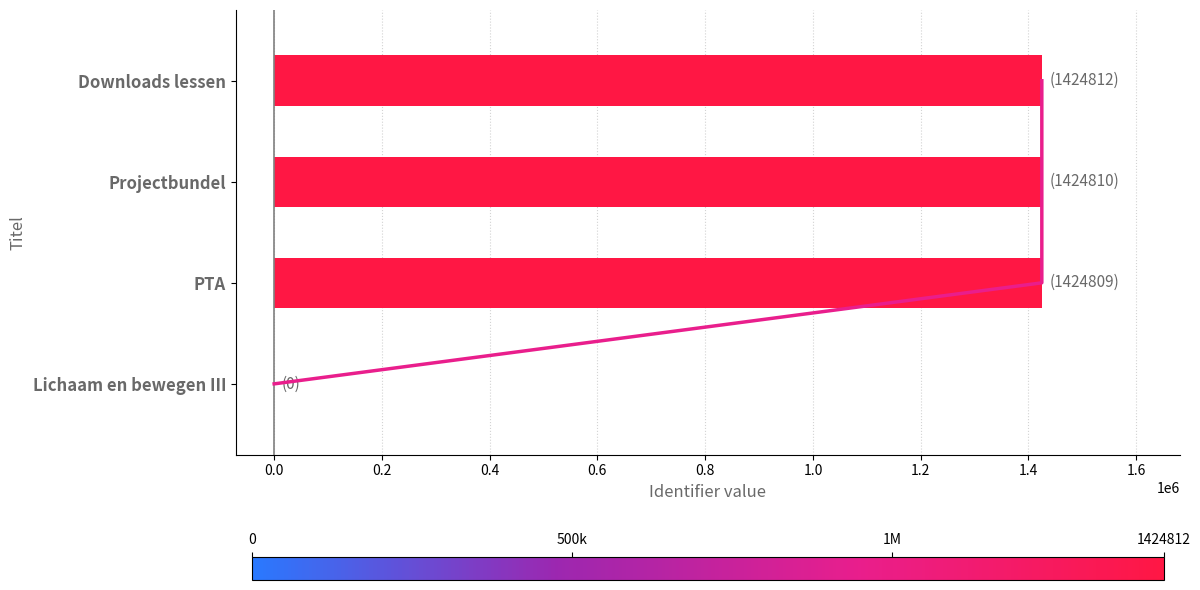

What is the maximum value shown in the chart?

1424812